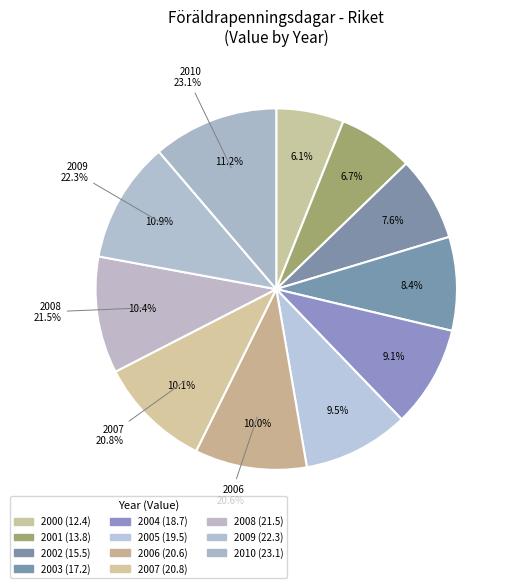

How many slices are in this pie chart?

11